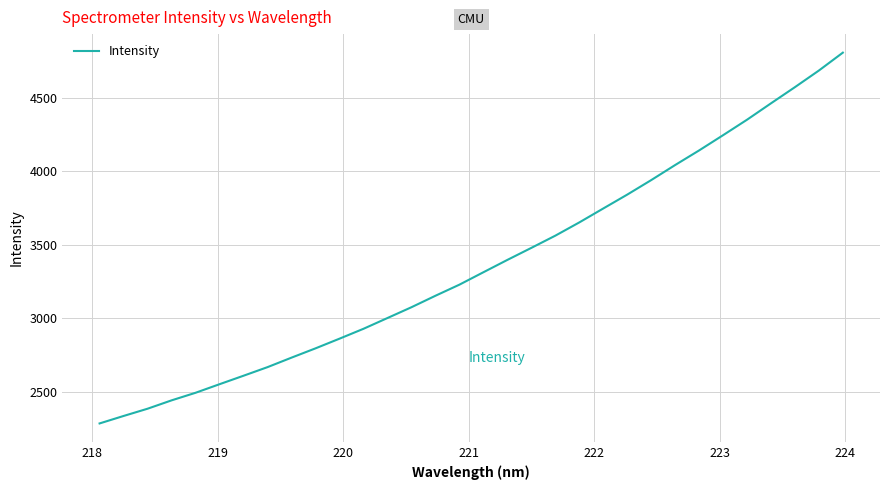

What is the difference between the maximum and minimum values?

2521.6